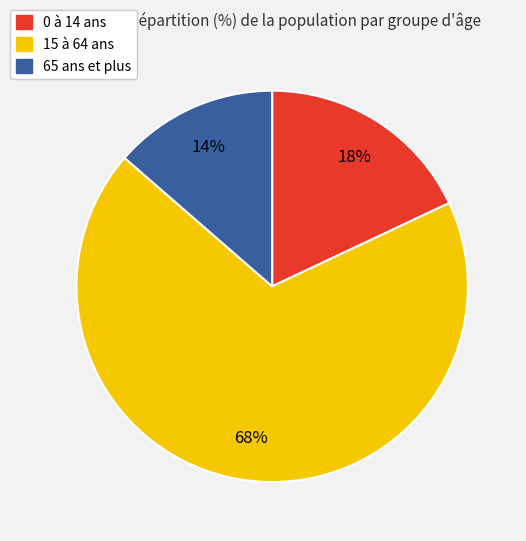

To the nearest percent, what portion does 0 à 14 ans represent?

18%